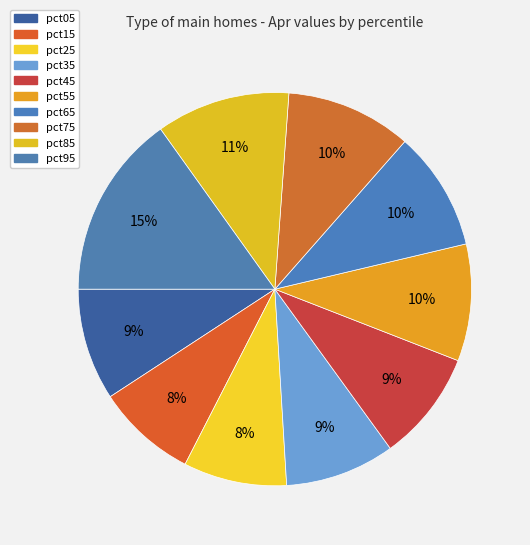

How many segments does this pie chart have?

10